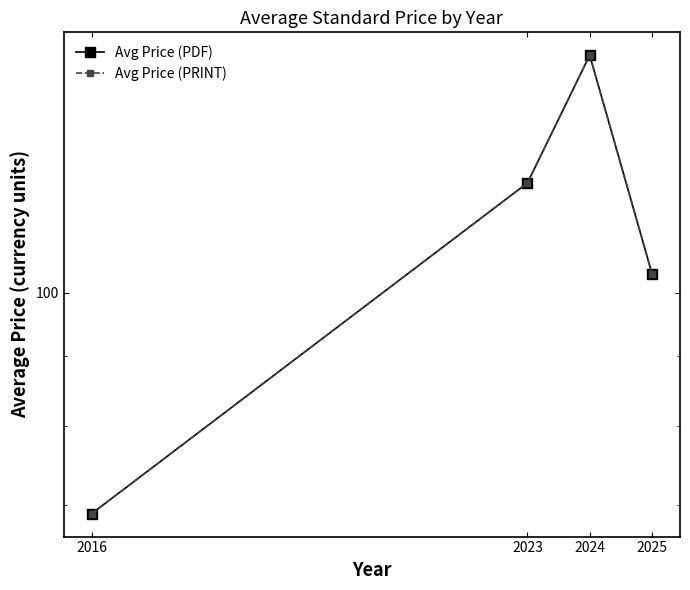

Is it true that Avg Price (PRINT) equals 96.0 at 2016?

False